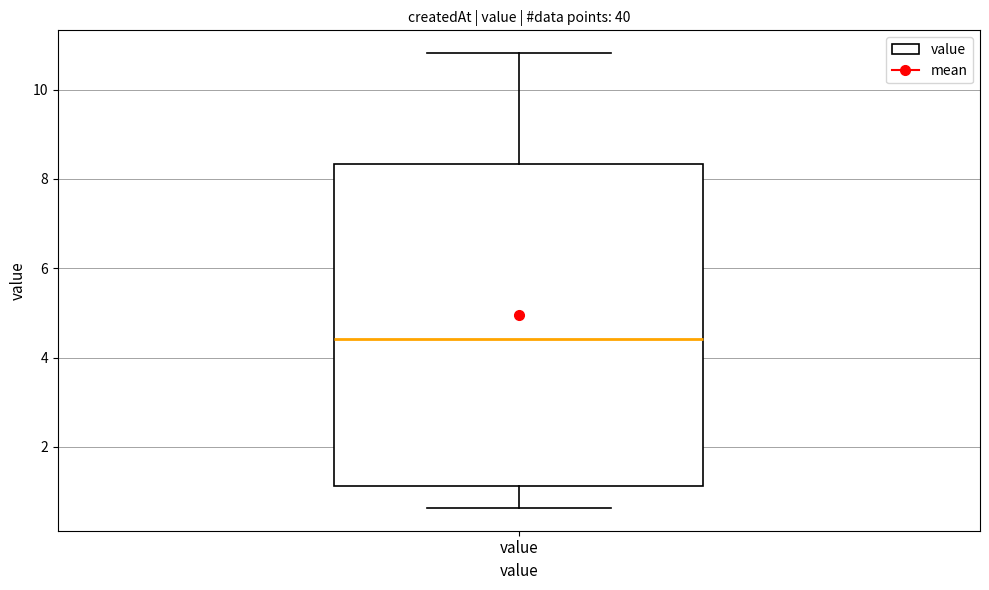

Where does the upper whisker of the box for value end on the y-axis? The values are not printed on the chart, so give them approximately, as read against the axis.

10.8